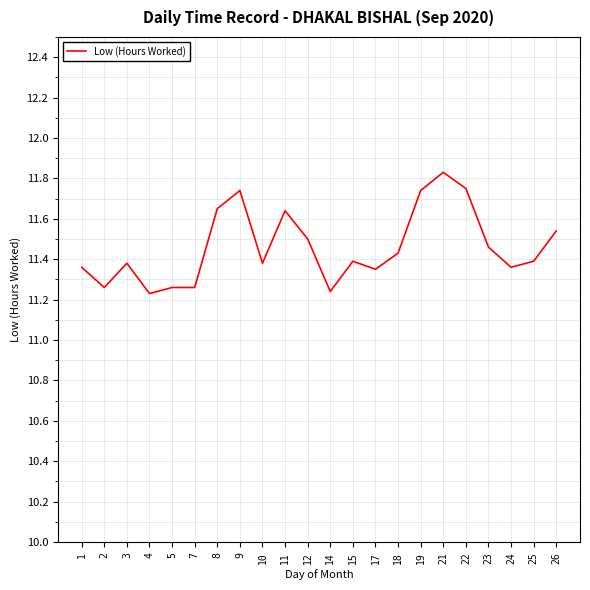

Count the values in the range 11 to 12.

22